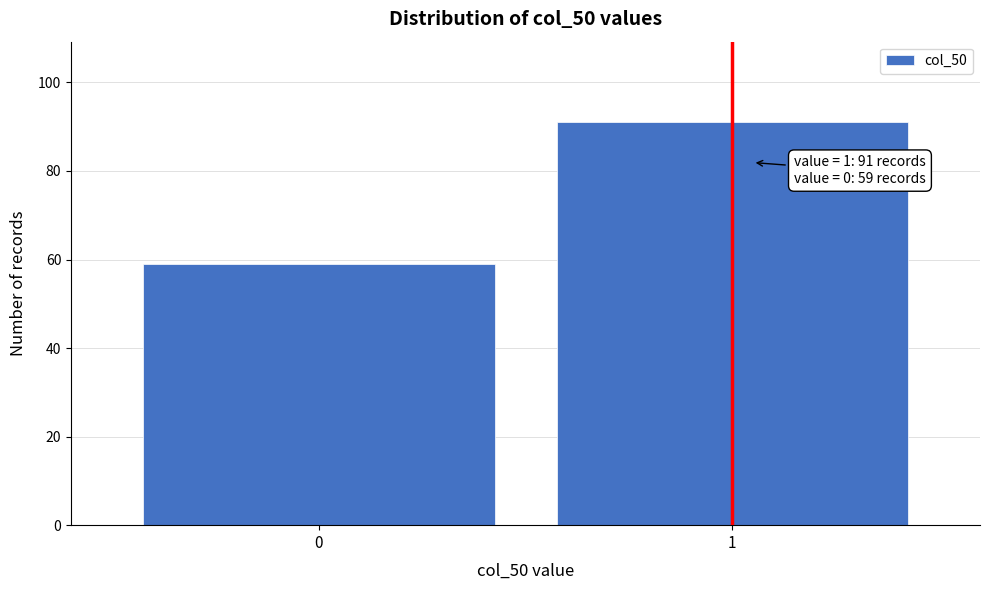

Reading right to left, what are all the values shown in this chart?

1=91	0=59